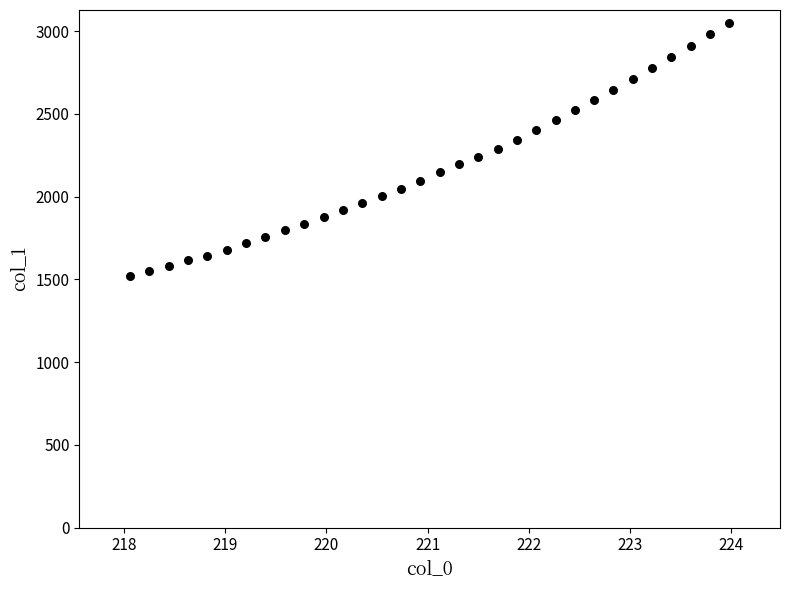

What is the range of Y values (max minus min)?

1531.8